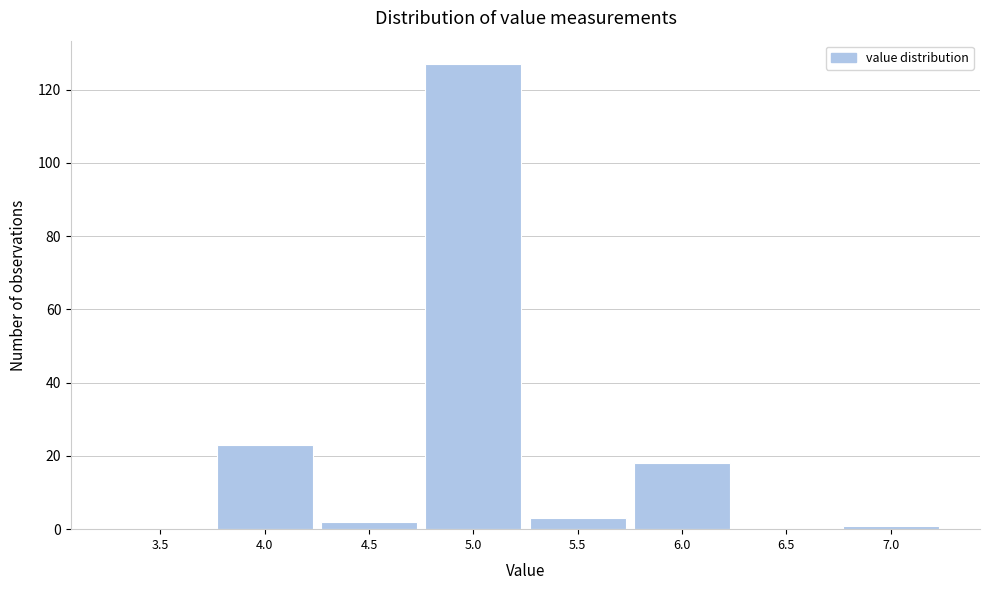

Reading left to right, transcribe all the data shown in this chart.

3.5=0	4.0=23	4.5=2	5.0=127	5.5=3	6.0=18	6.5=0	7.0=1